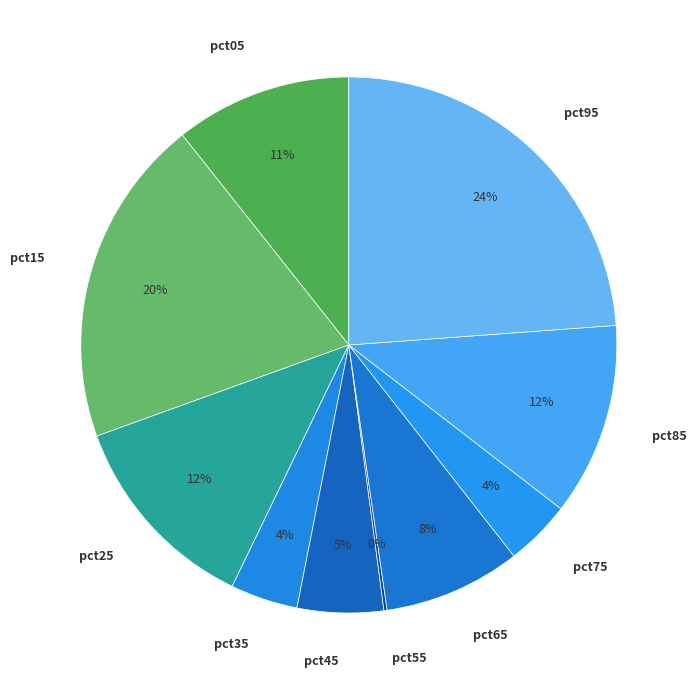

True or false: pct15 accounts for 26% of the total.

False